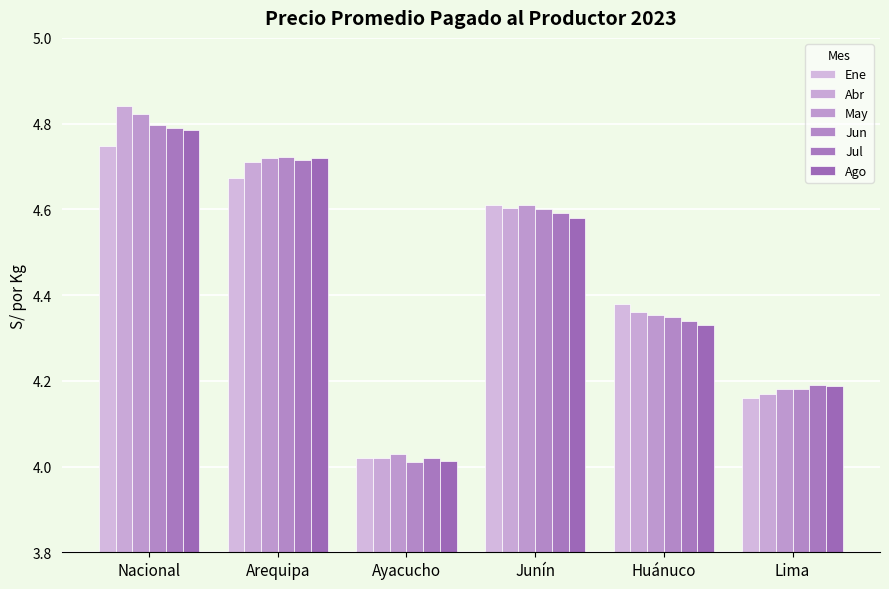

What is the difference between the Ago values at Ayacucho and Arequipa?

0.7